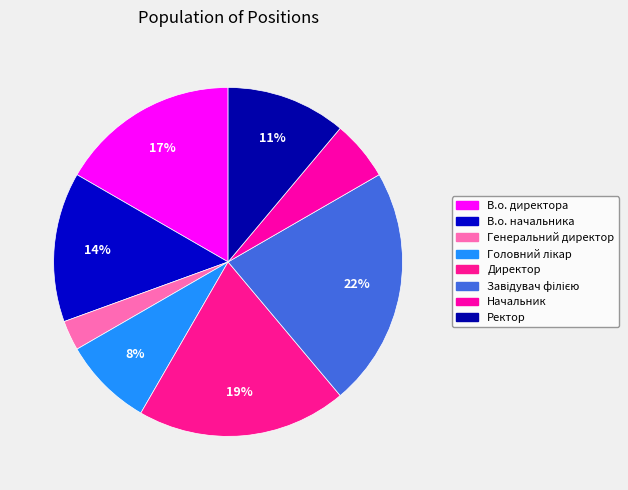

Which slice is the smallest?

Генеральний директор